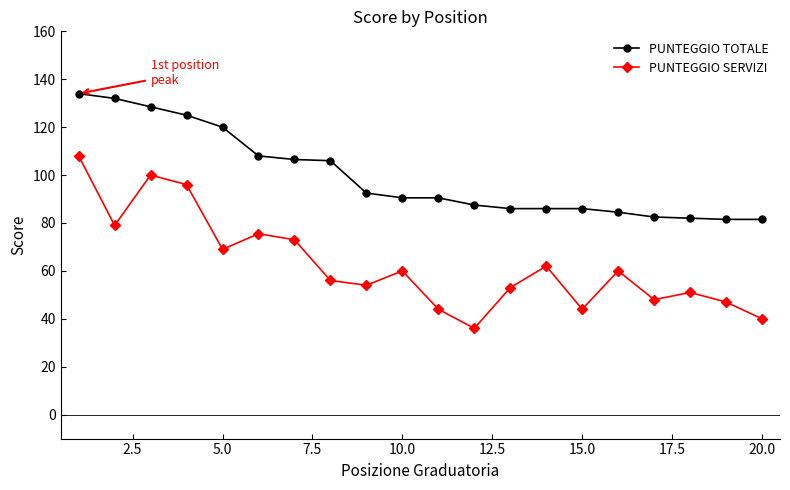

True or false: PUNTEGGIO TOTALE and PUNTEGGIO SERVIZI intersect in this chart.

False